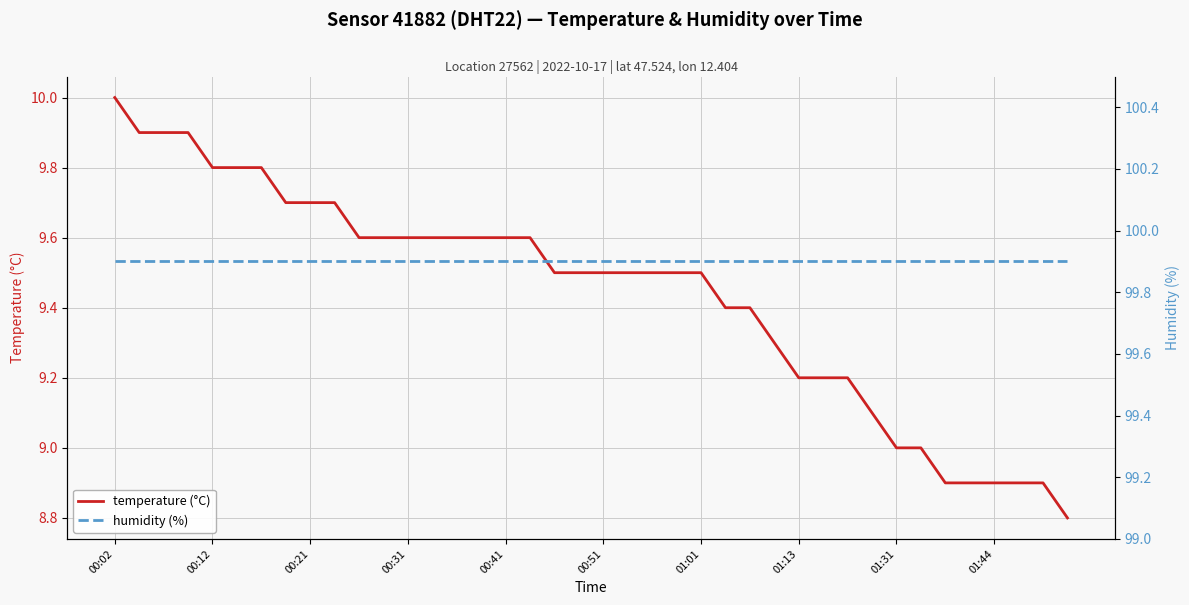

True or false: humidity (%) and temperature (°C) cross at least once.

False